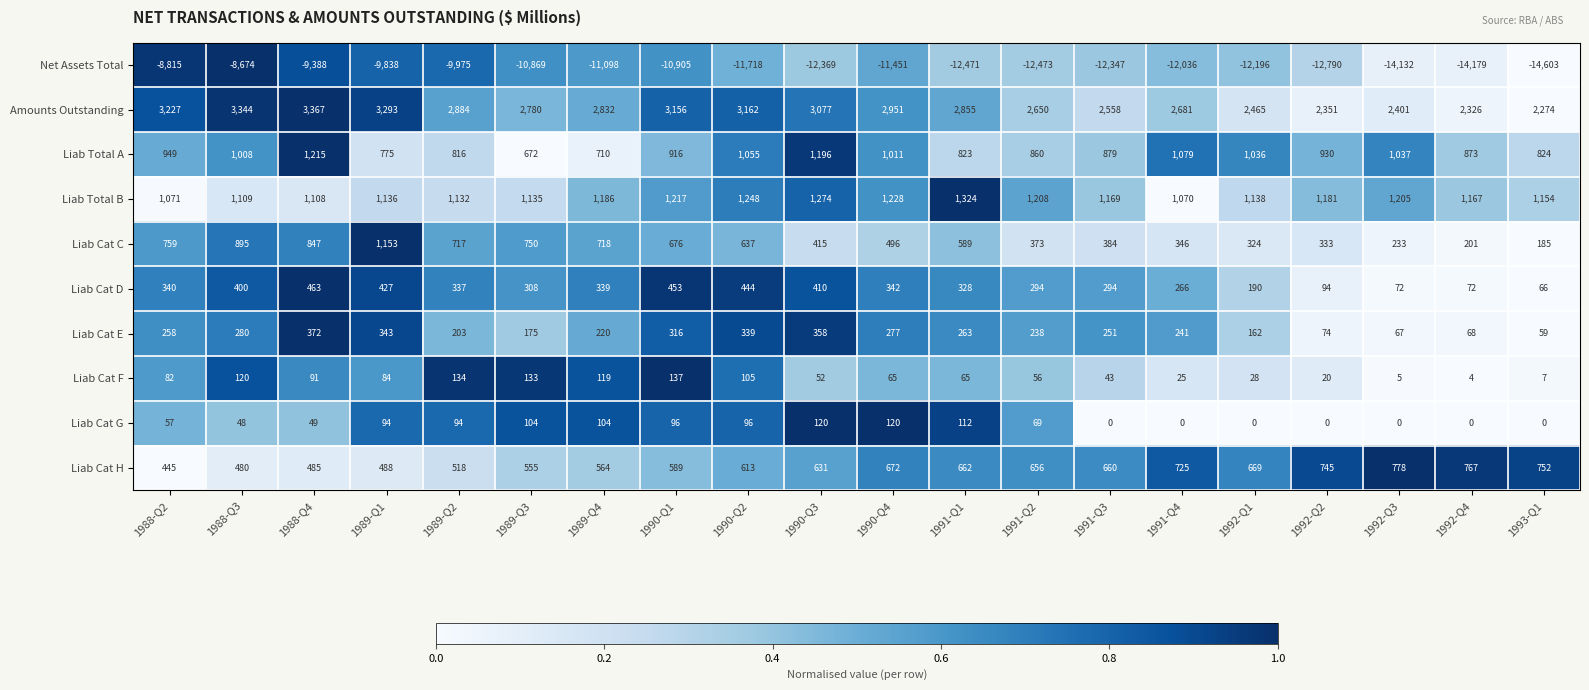

Is it true that Liab Cat D equals 340 at 1988-Q2?

True